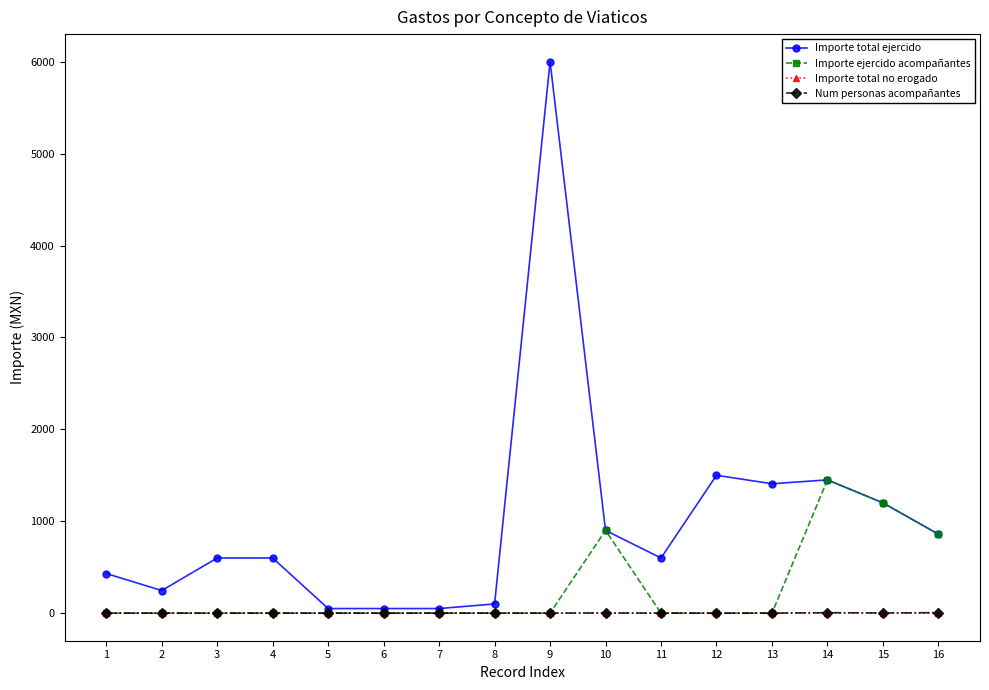

Between 12 and 14, which series saw the biggest shift?

Importe ejercido acompañantes